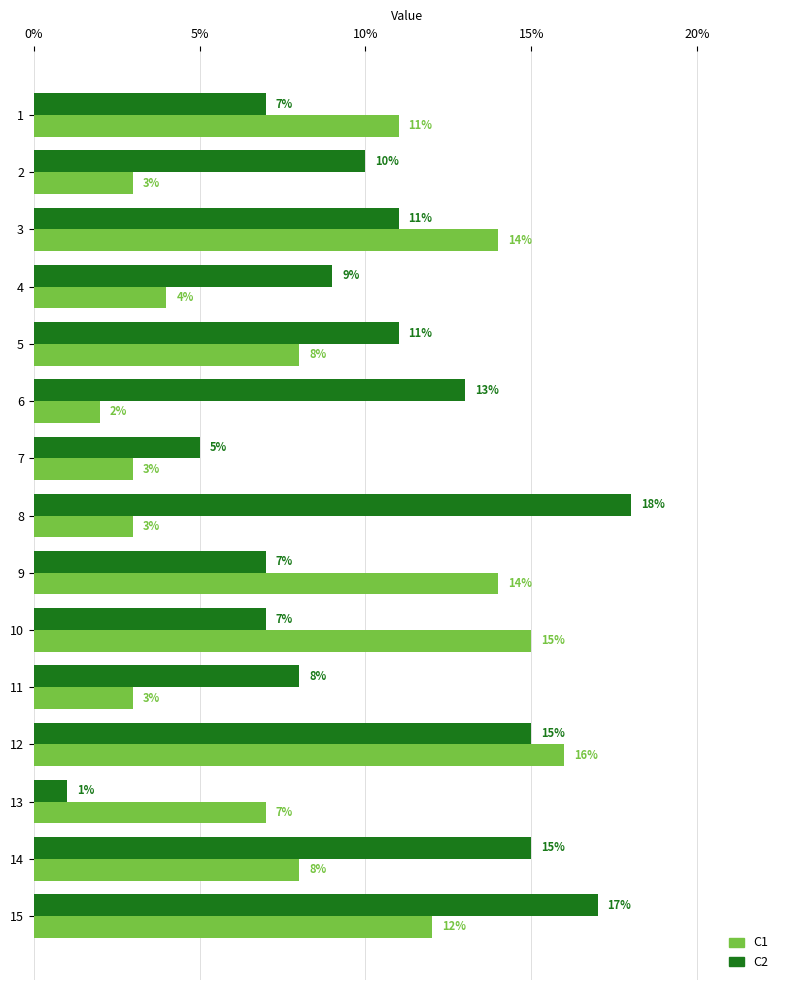

List the series in order of their peak value, lowest first.

C1, C2